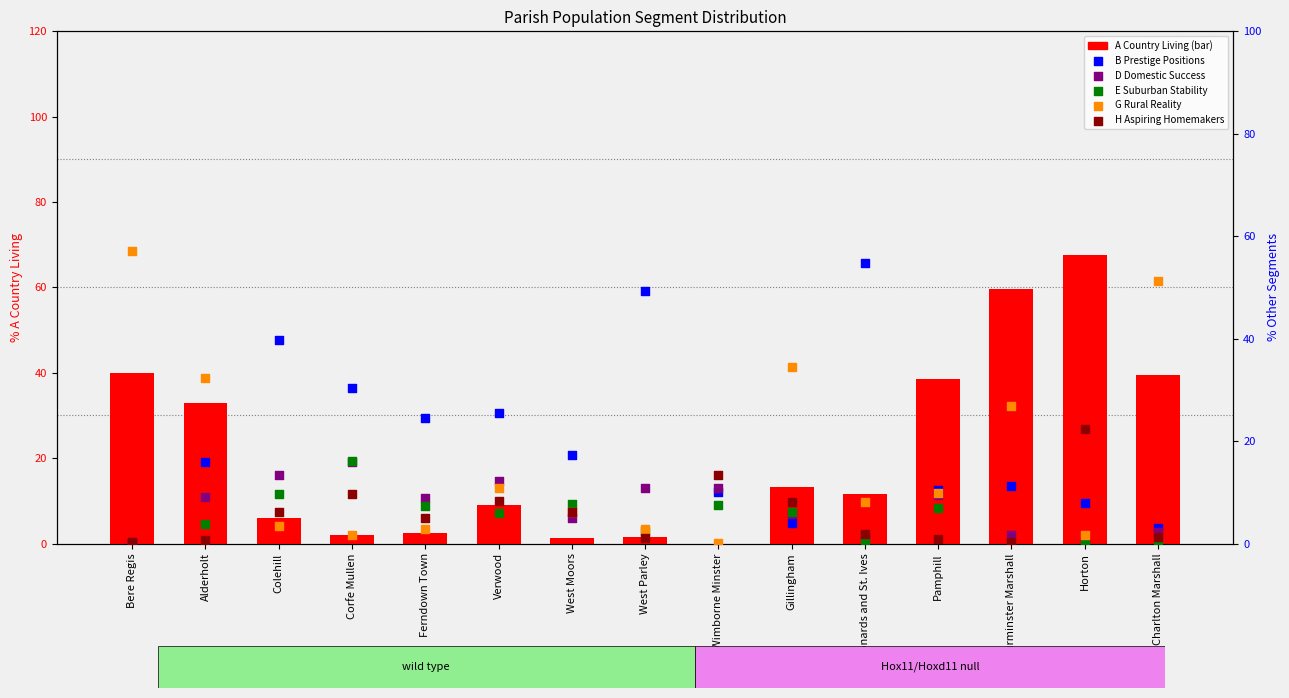

At which category is the sum across all series the highest?

Horton